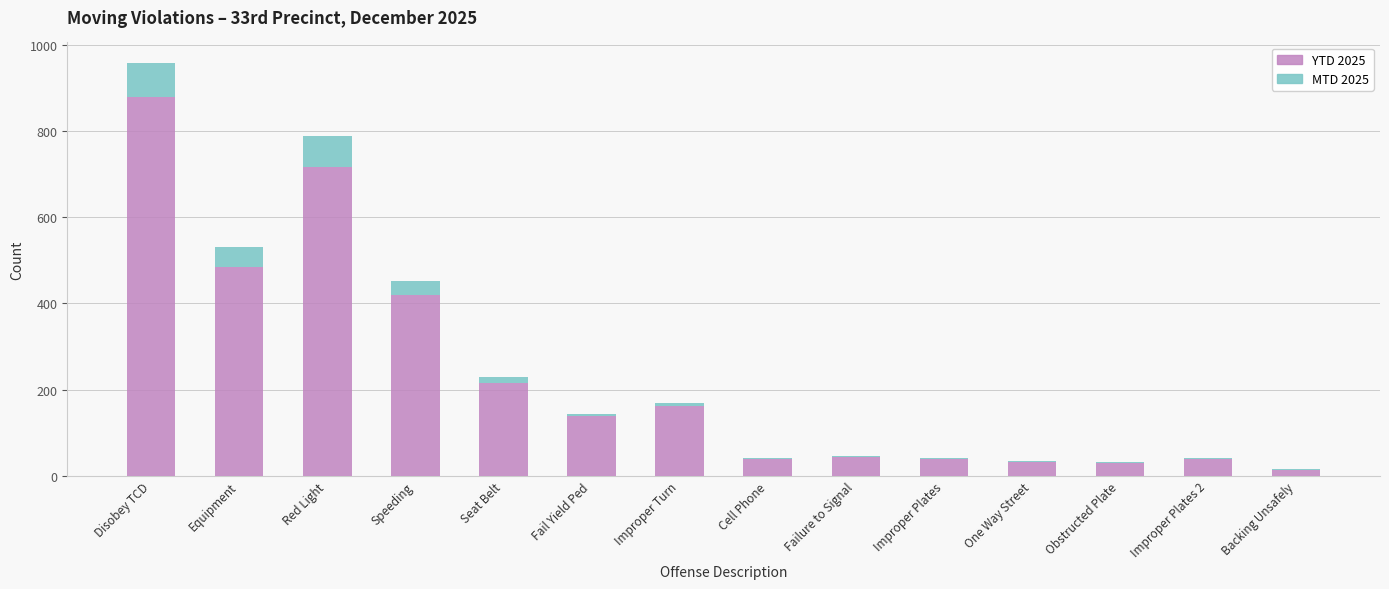

Is it true that YTD 2025 equals 216 at Seat Belt?

True